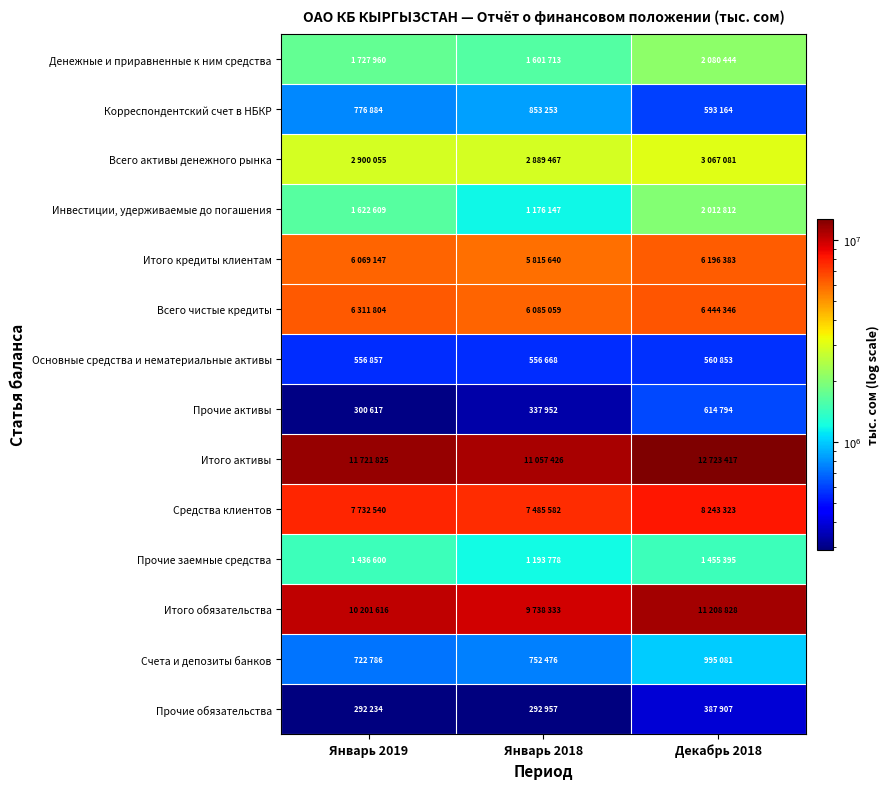

What is the total value across all series at Декабрь 2018?

56583828